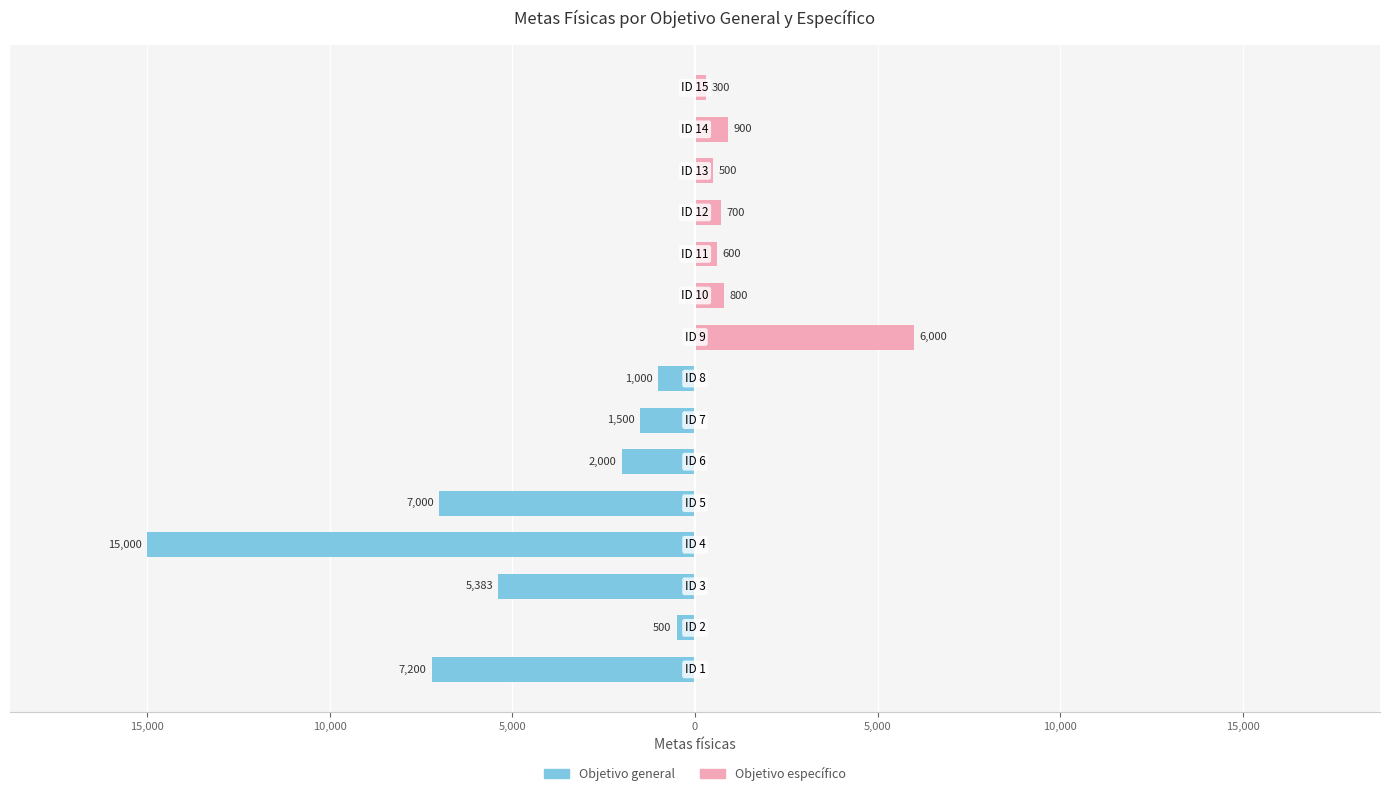

How many negative values does the Objetivo general series have?

8